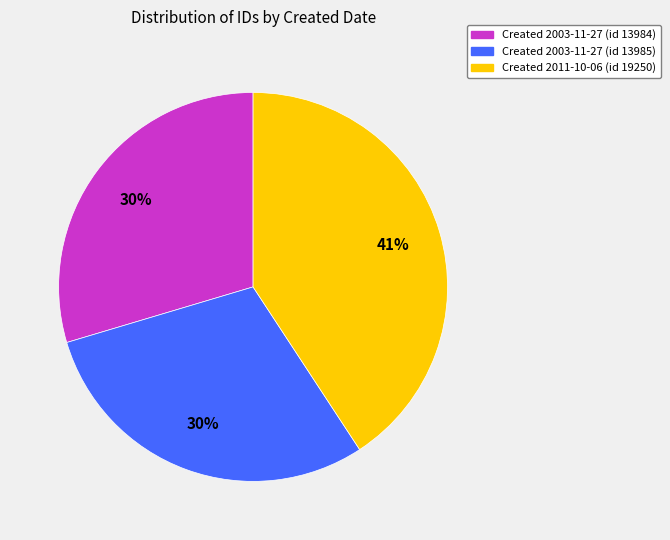

True or false: Created 2003-11-27 (id 13985) accounts for 42% of the total.

False